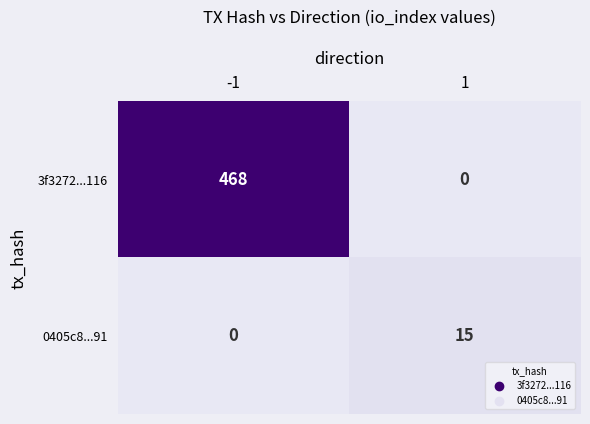

What is the difference between the highest and lowest values at -1?

468